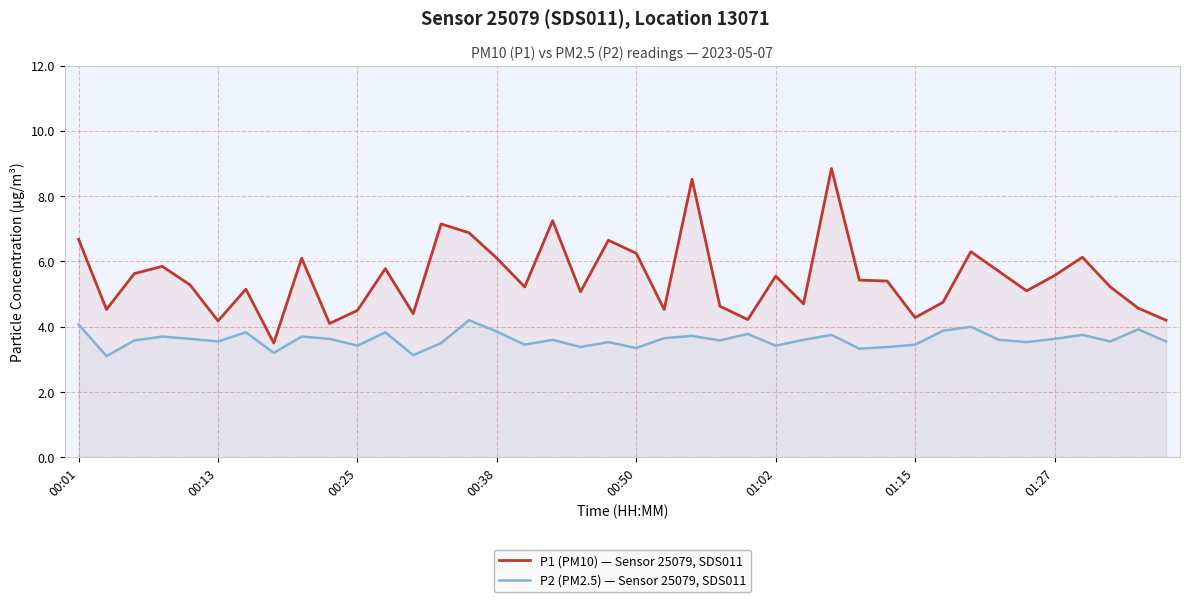

True or false: P2 (PM2.5) — Sensor 25079, SDS011 and P1 (PM10) — Sensor 25079, SDS011 intersect in this chart.

False